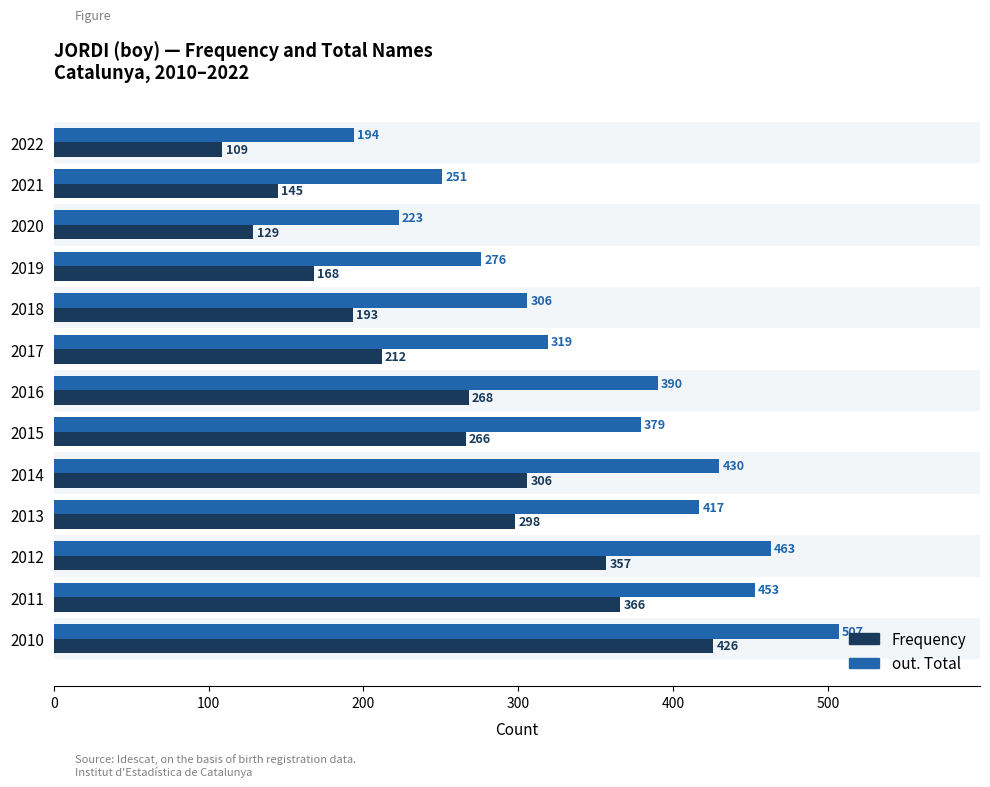

The value of Frequency at 2022 is 147. True or false?

False